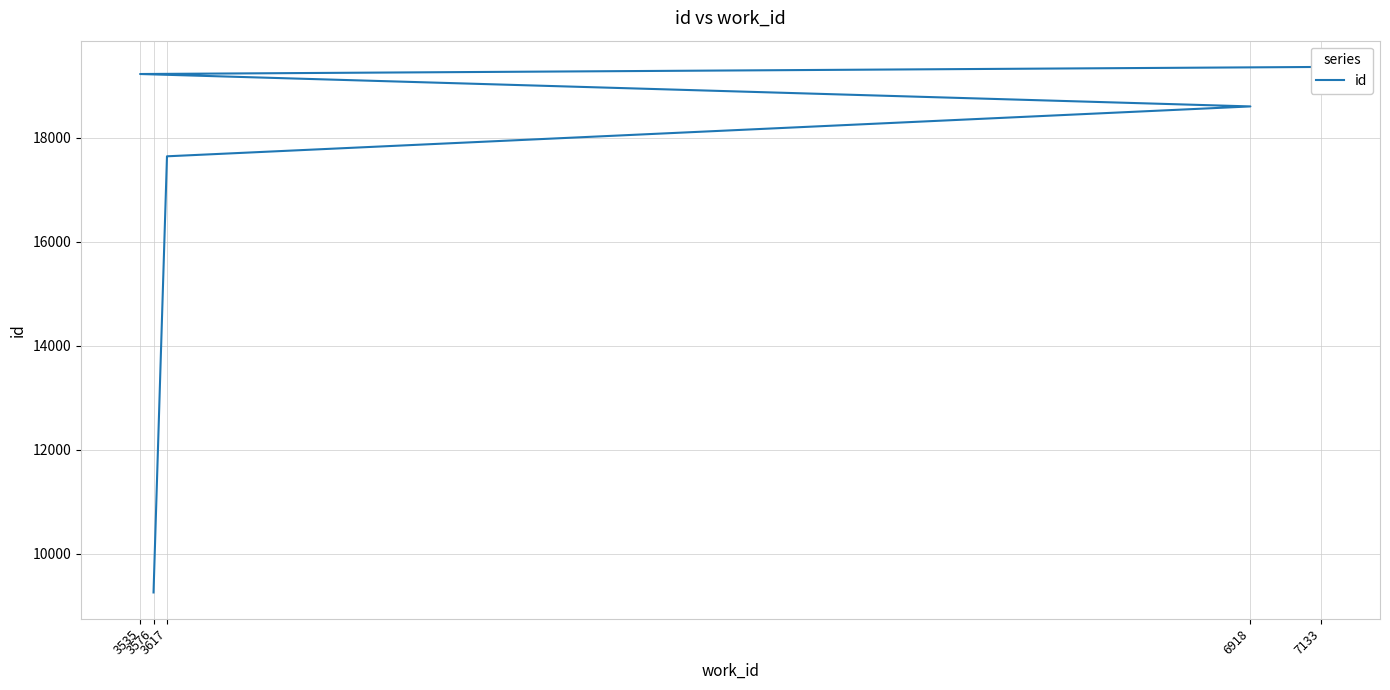

How many lines are shown in the chart?

1